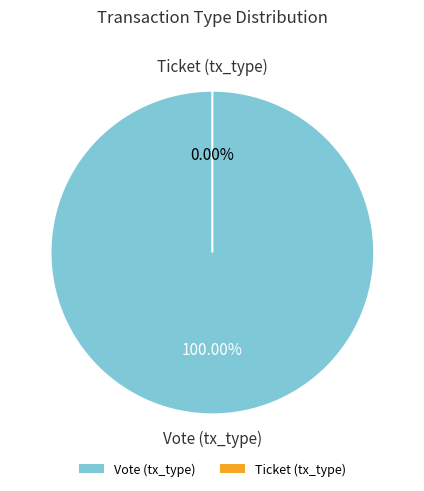

Which category accounts for the majority?

Vote (tx_type)